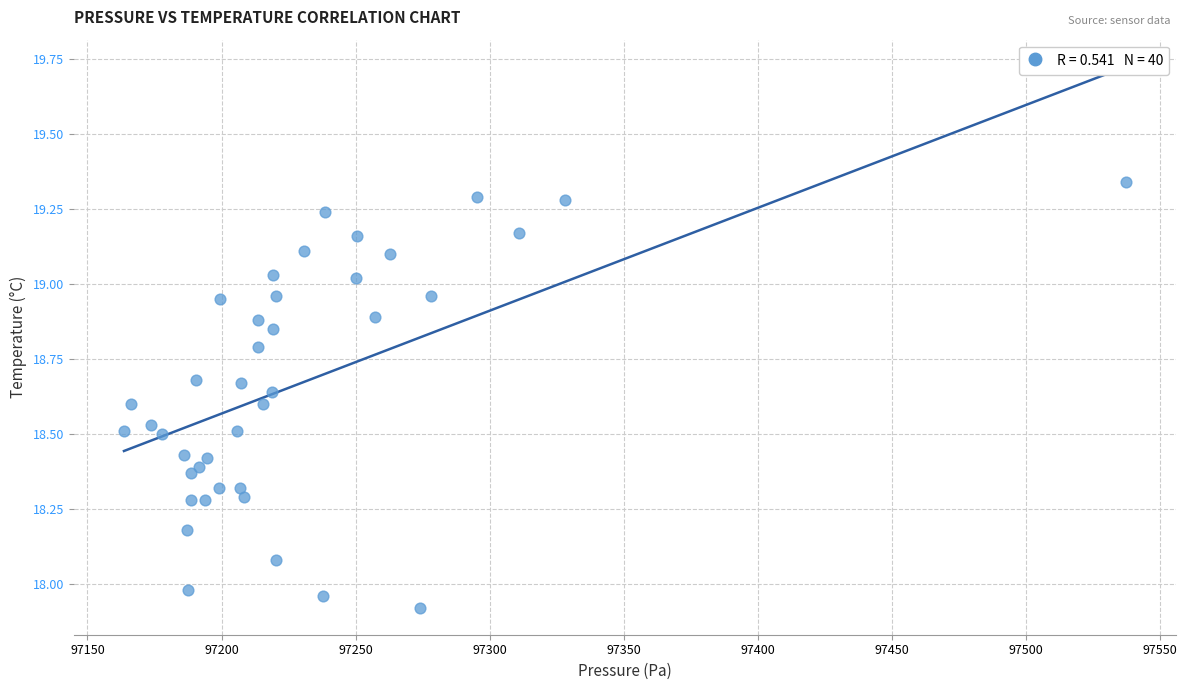

What is the range of X values (max minus min)?

373.5